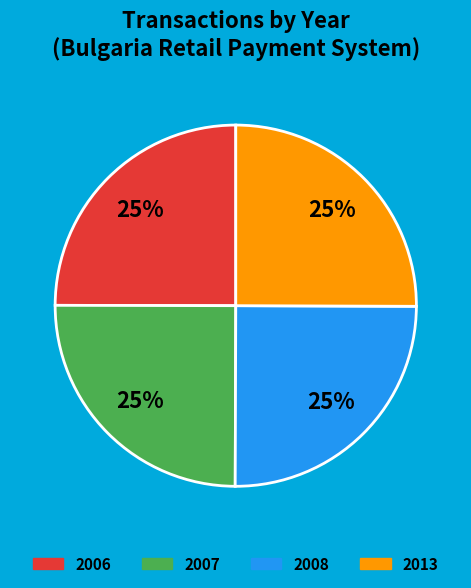

To the nearest percent, what is the average slice percentage?

25%